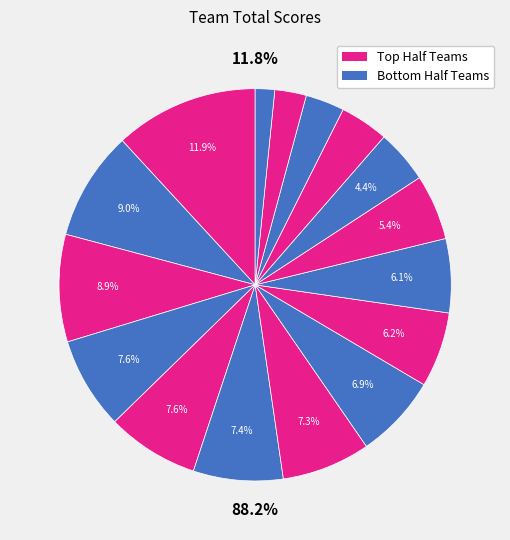

How many slices are in this pie chart?

16